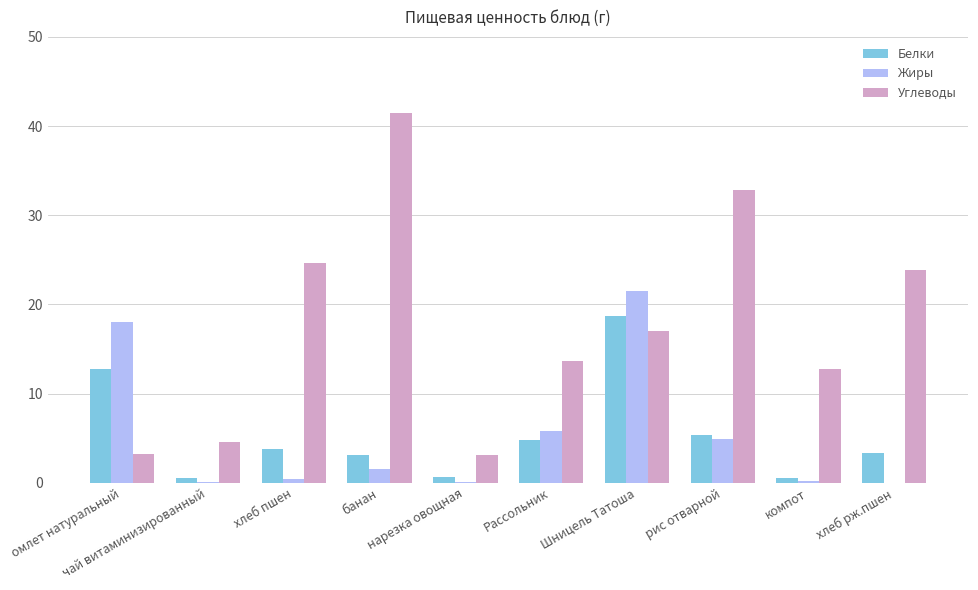

The value of Углеводы at компот is 21.6. True or false?

False